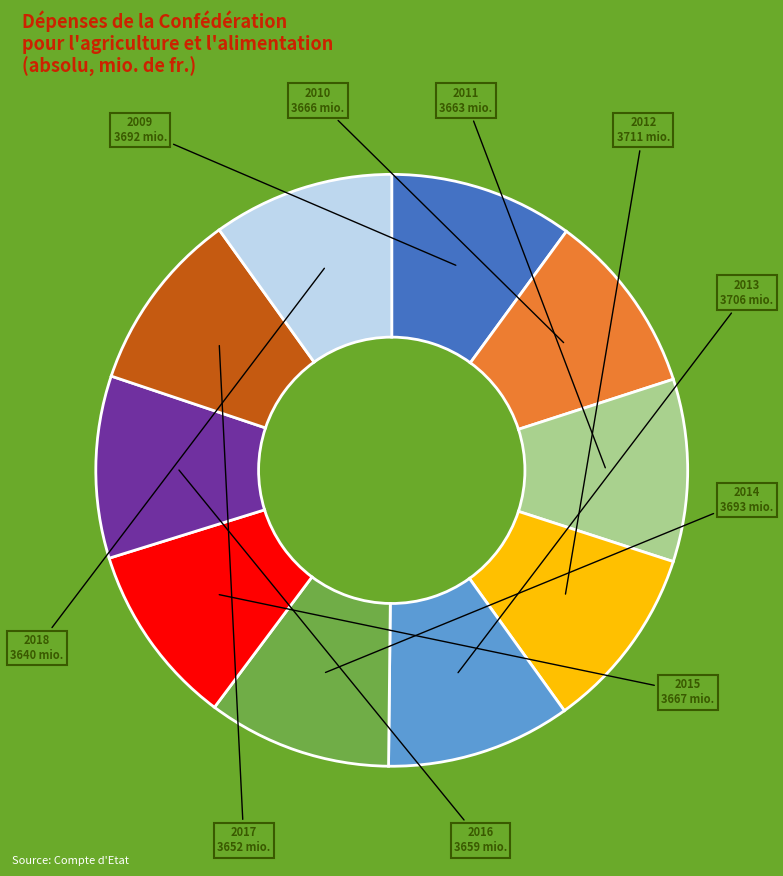

Is there any slice that represents more than half of the pie?

No